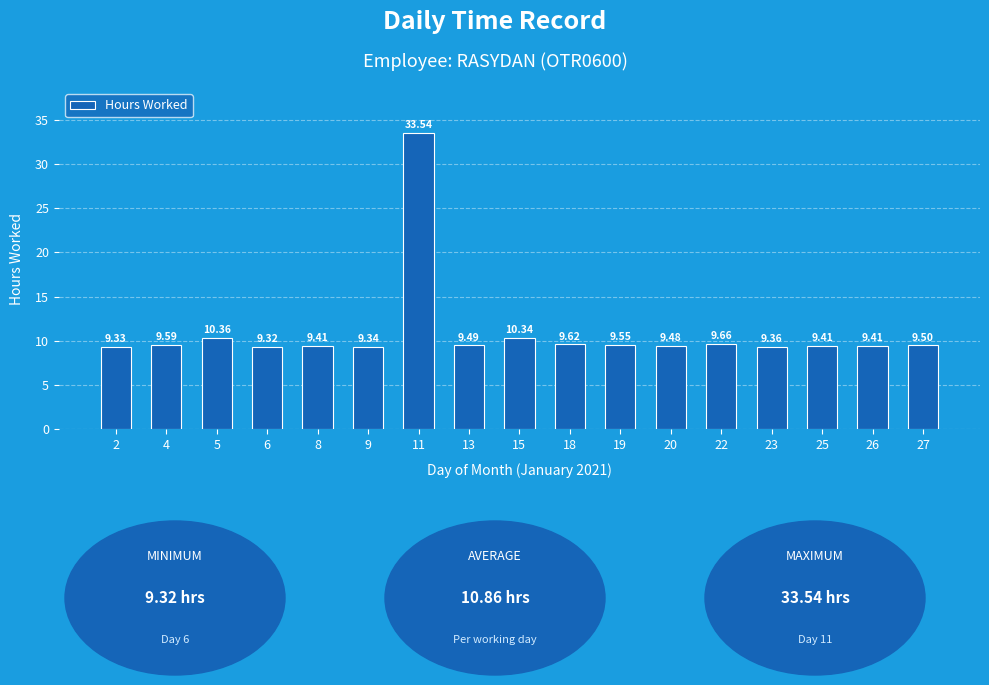

What is the change in value from 9 to 11?

+24.2